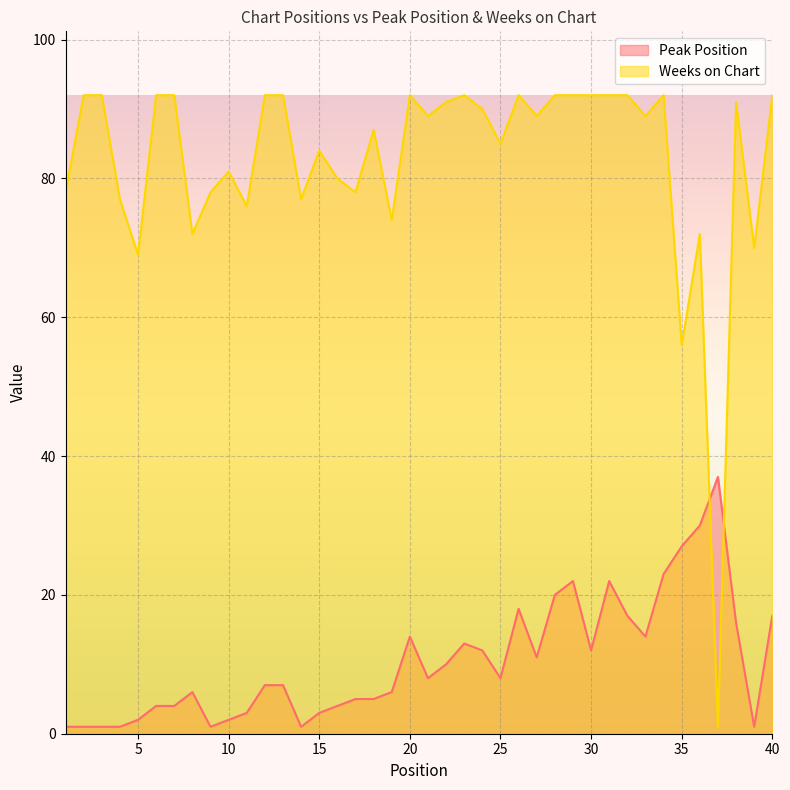

How many intersections are there between Peak Position and Weeks on Chart?

2